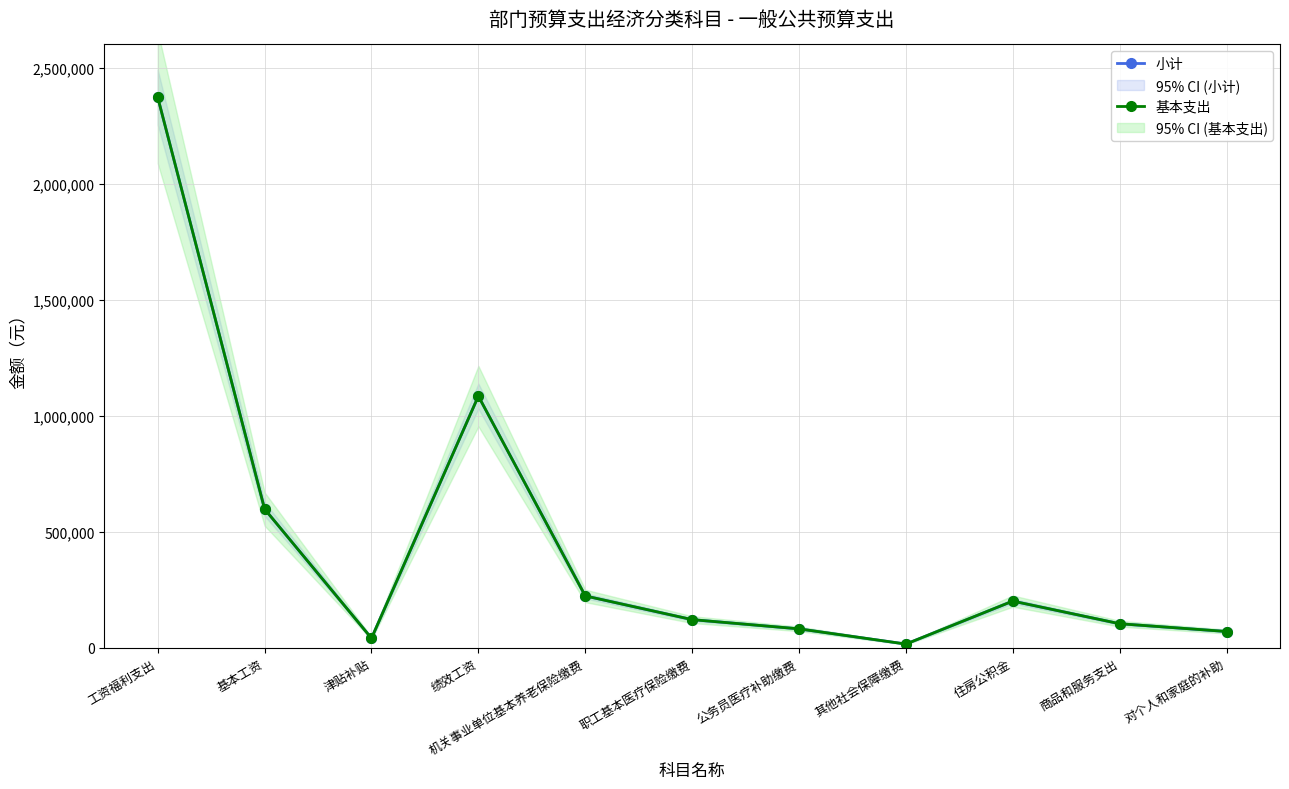

Between 其他社会保障缴费 and 住房公积金, which is larger?

住房公积金